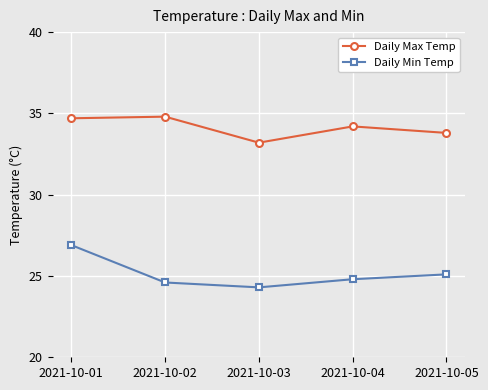

Rank the series by their average value, from highest to lowest.

Daily Max Temp, Daily Min Temp